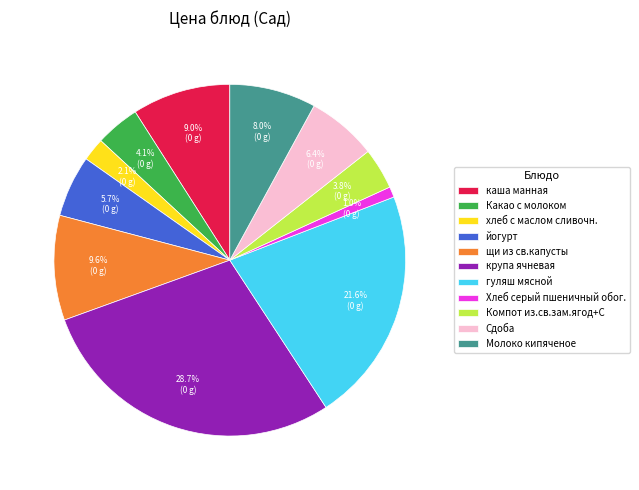

Count the number of slices in the pie.

11